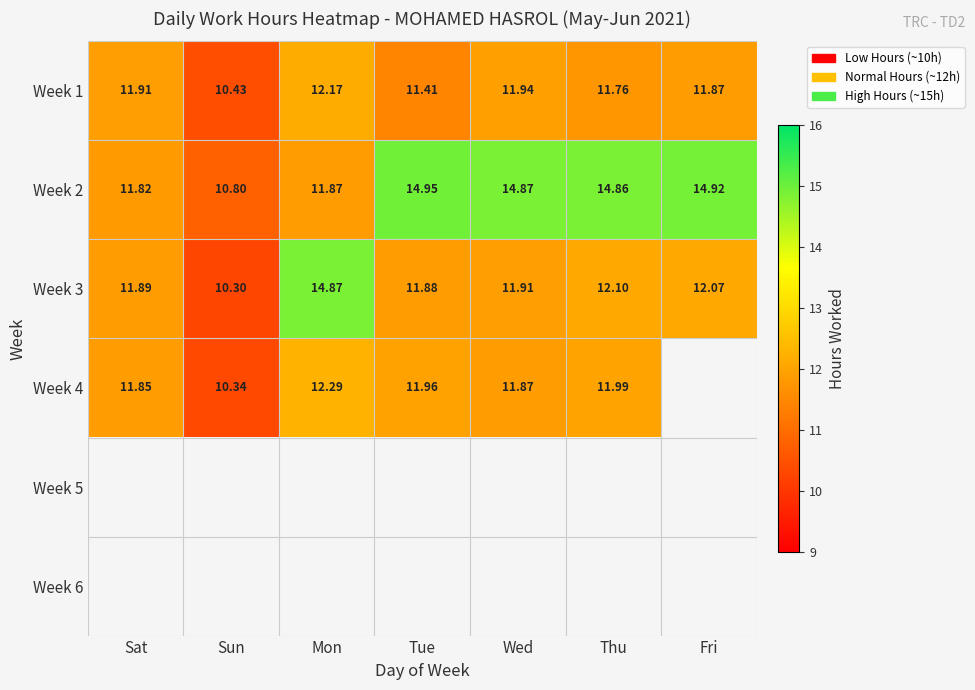

Between Thu and Mon, which is larger?

Mon